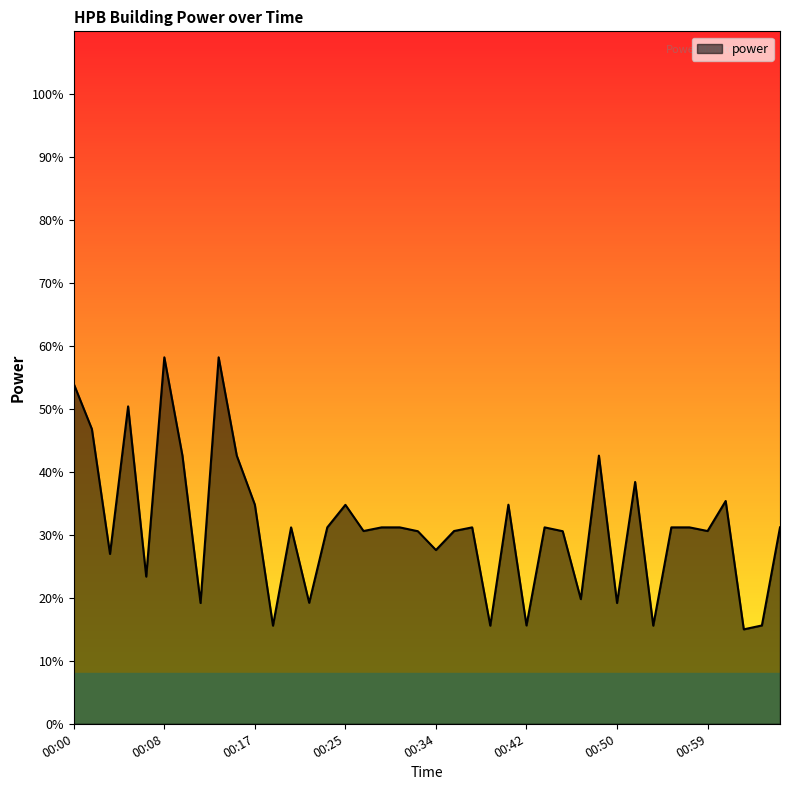

What is the greatest value displayed?

58.2